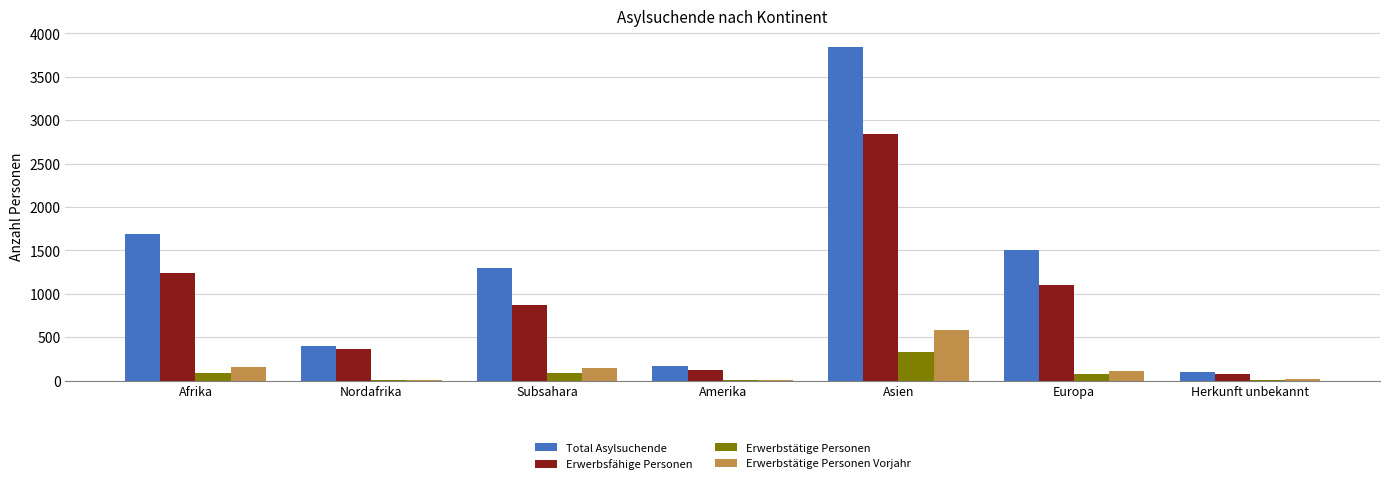

Is it true that Erwerbstätige Personen Vorjahr equals 8 at Nordafrika?

True